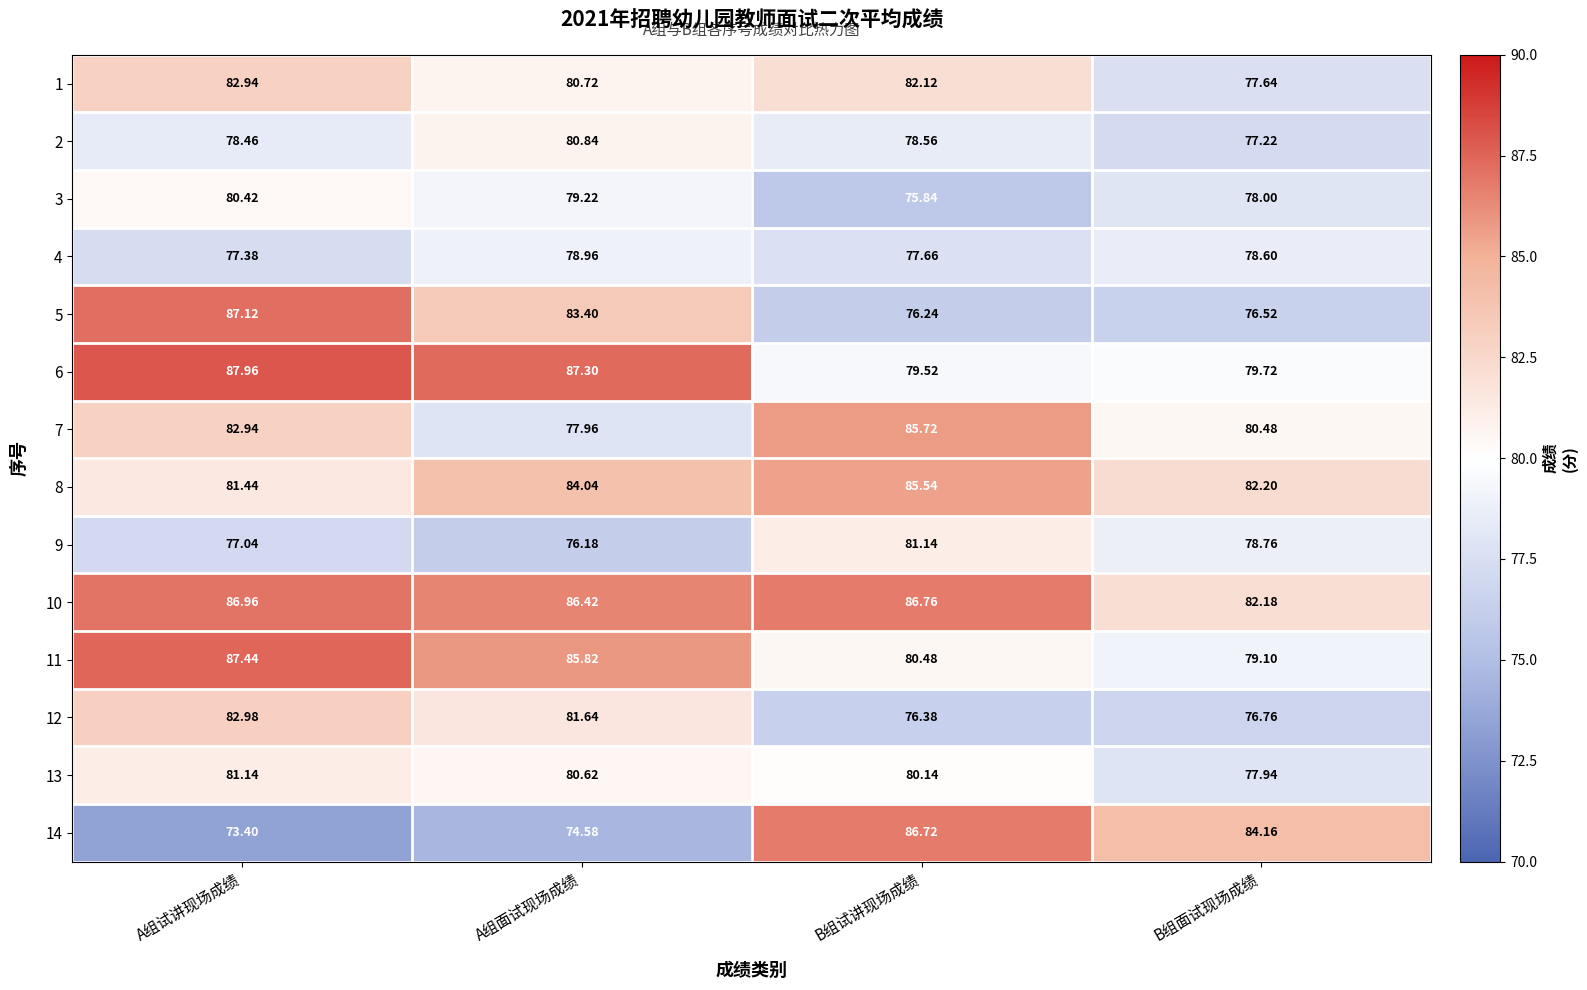

List the labels in order of 2 value, largest first.

A组面试现场成绩, B组试讲现场成绩, A组试讲现场成绩, B组面试现场成绩